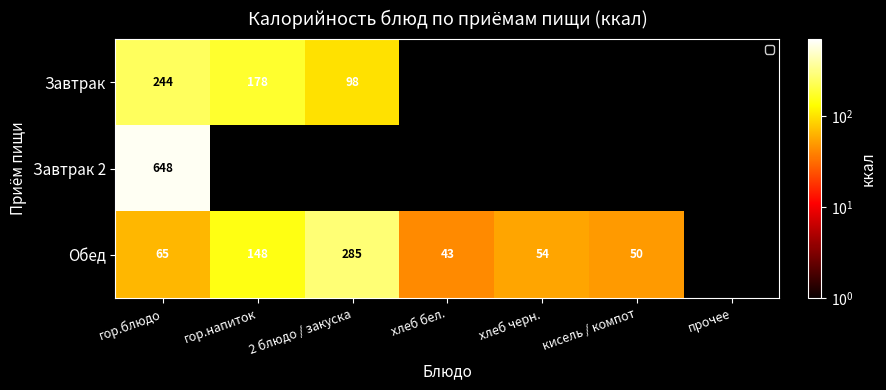

Is the value of Обед at гор.напиток greater than the value of Завтрак at гор.блюдо?

No